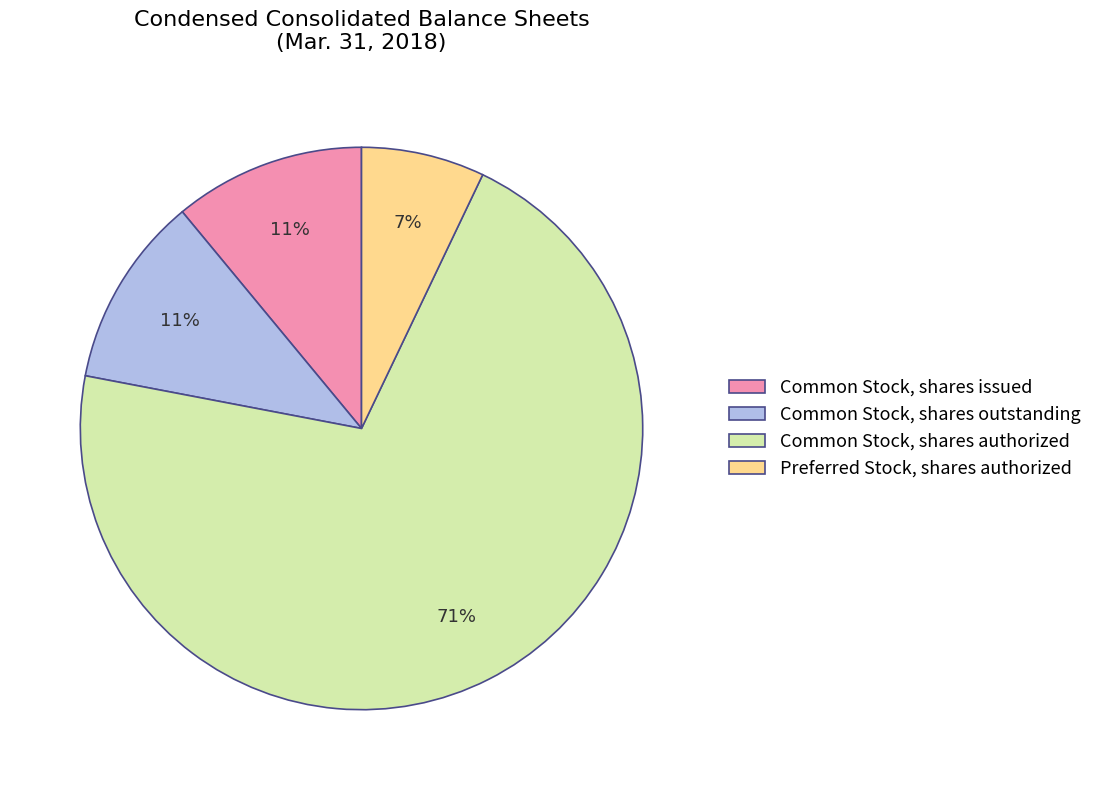

What percentage is the Common Stock, shares outstanding slice, to the nearest percent?

11%